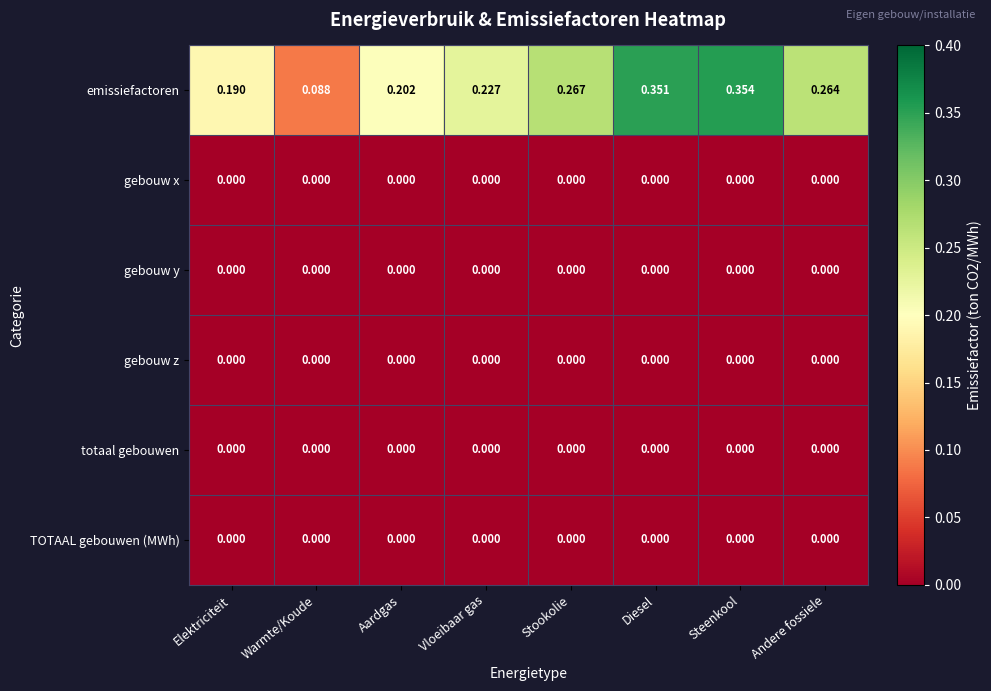

At which category is the sum across all series the highest?

Steenkool